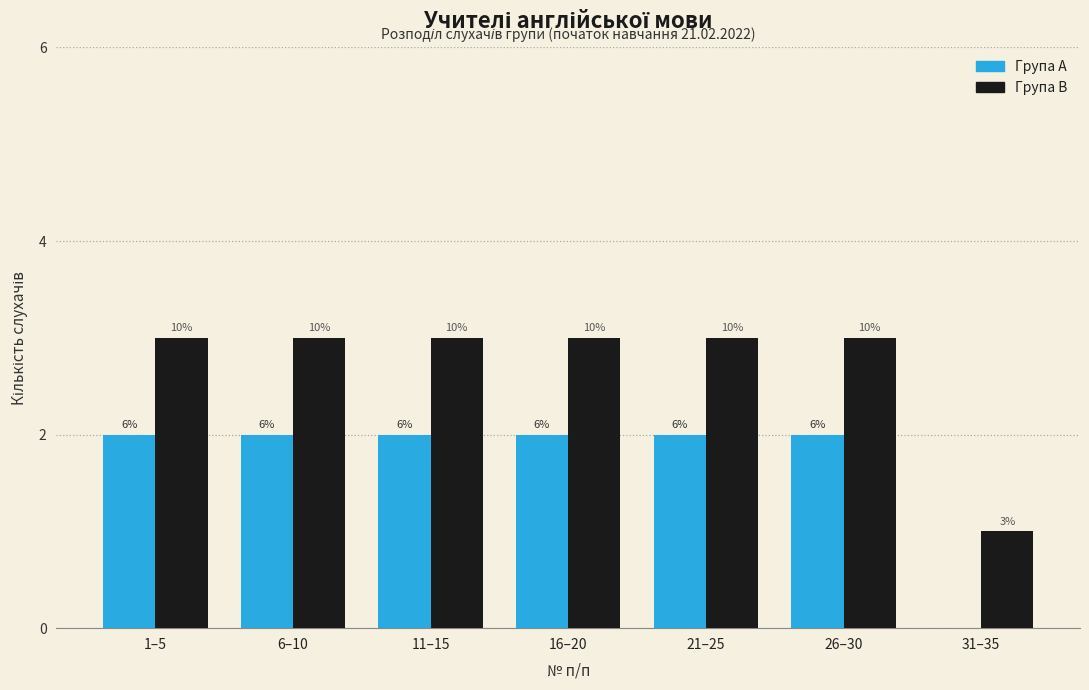

How many groups of bars are there?

7